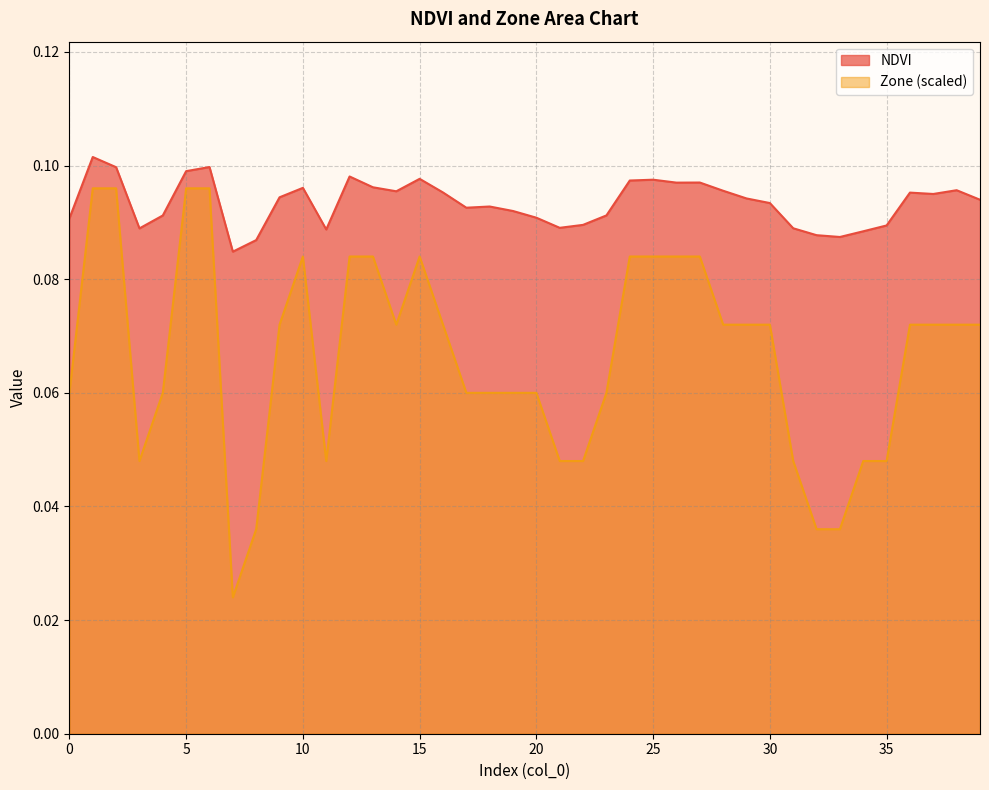

Which series has the largest total across all categories?

NDVI